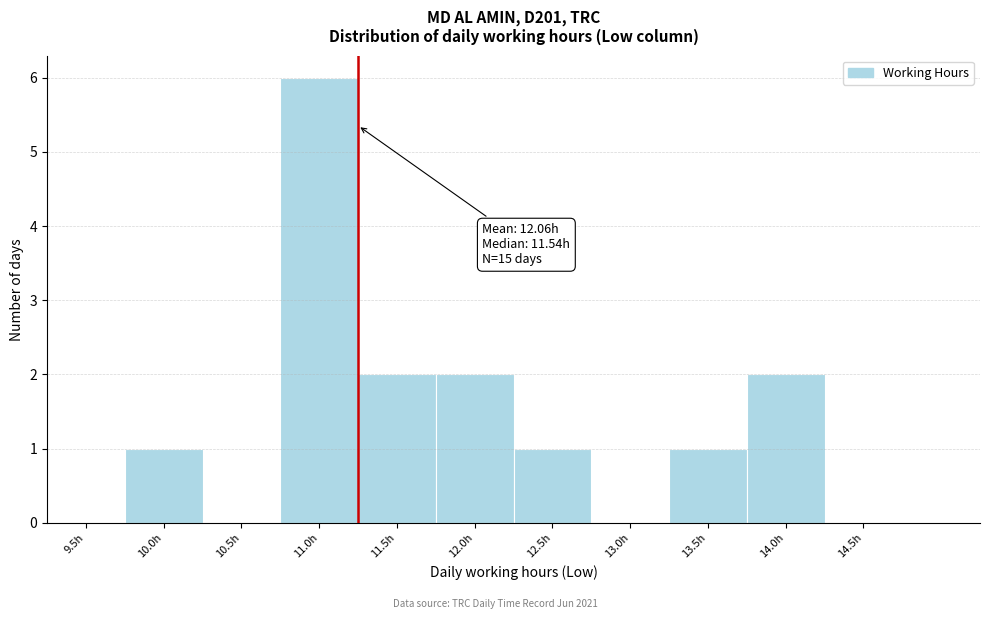

Reading right to left, list all the values displayed in this chart.

14.5h=0	14.0h=2	13.5h=1	13.0h=0	12.5h=1	12.0h=2	11.5h=2	11.0h=6	10.5h=0	10.0h=1	9.5h=0